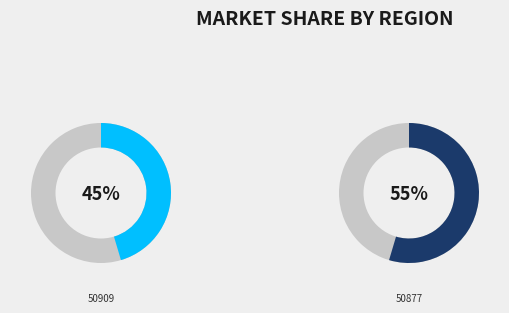

What percentage is NOT represented by marketforms-50877.xml?

45.4%